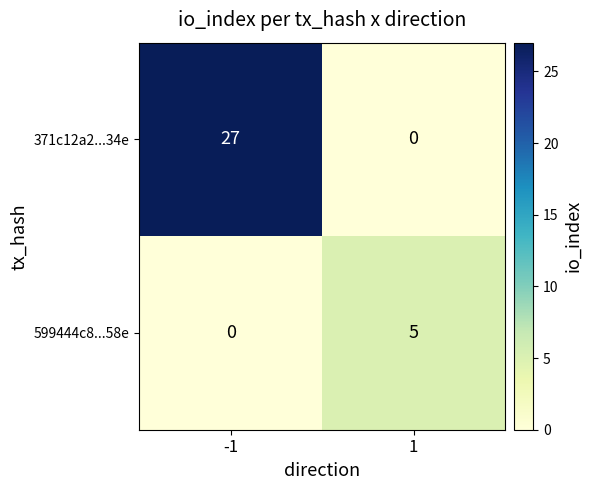

What is the difference between the highest and lowest values at 1?

5